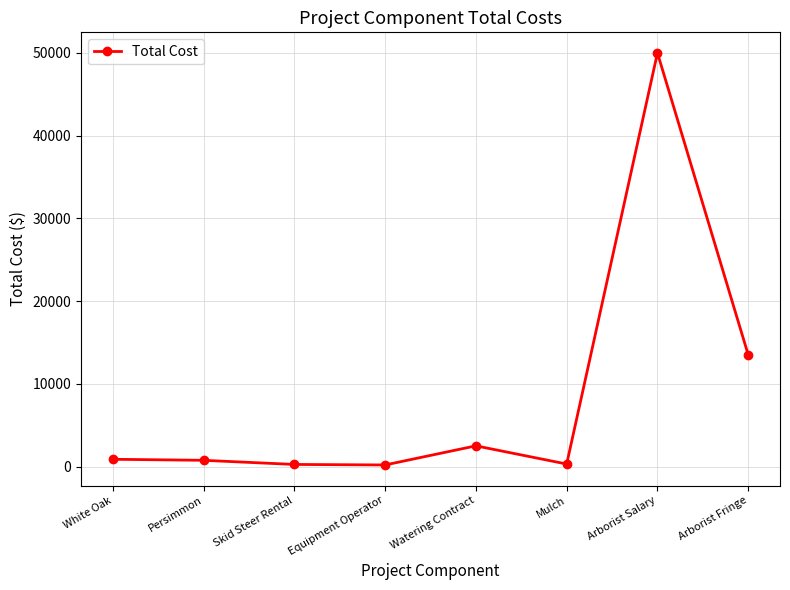

The chart shows a value of 300 at Mulch. True or false?

True